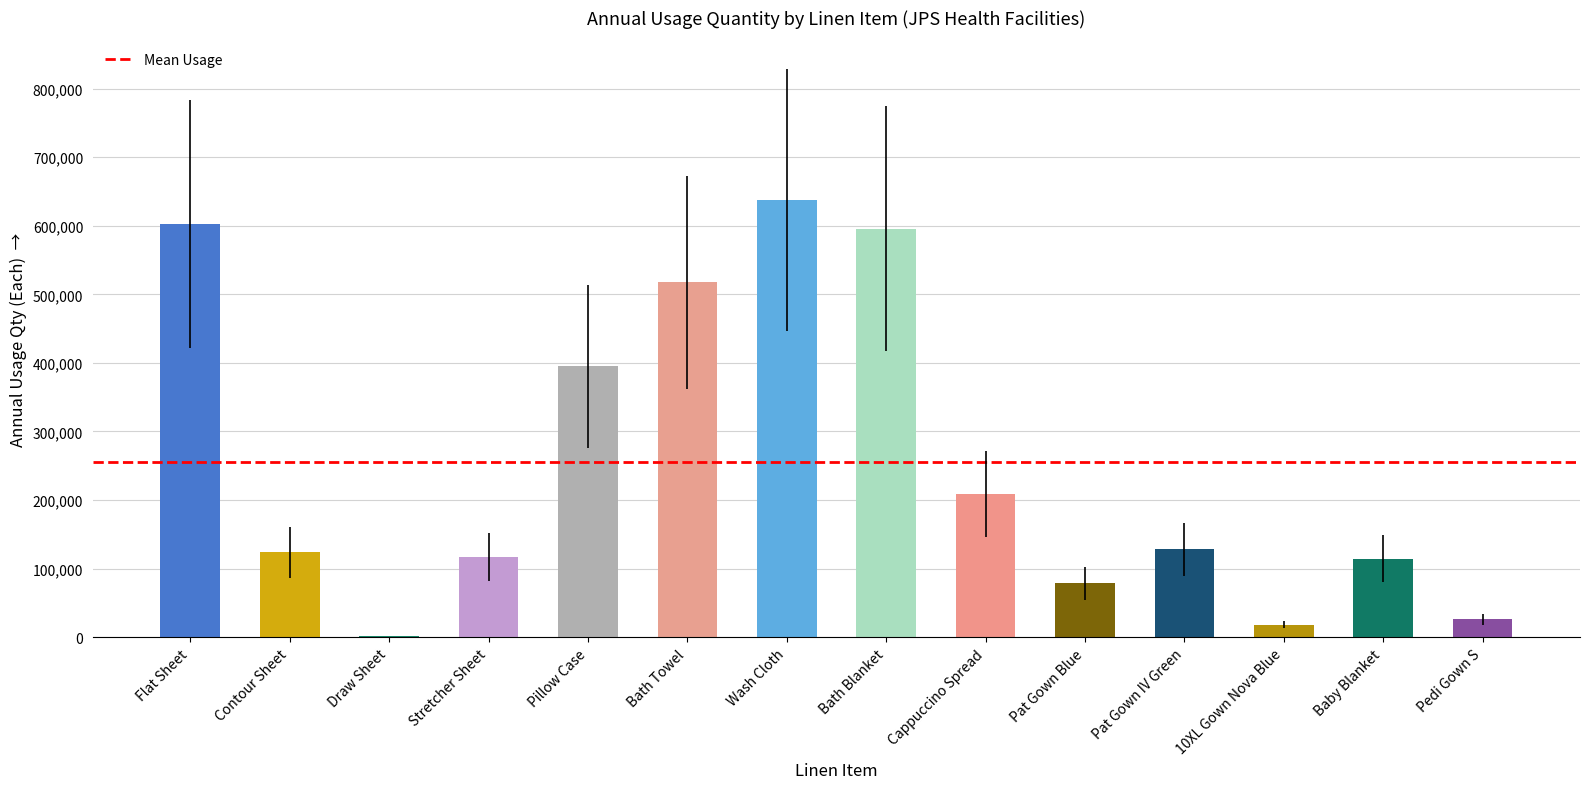

What is the change in value from Bath Blanket to Cappuccino Spread?

-387058